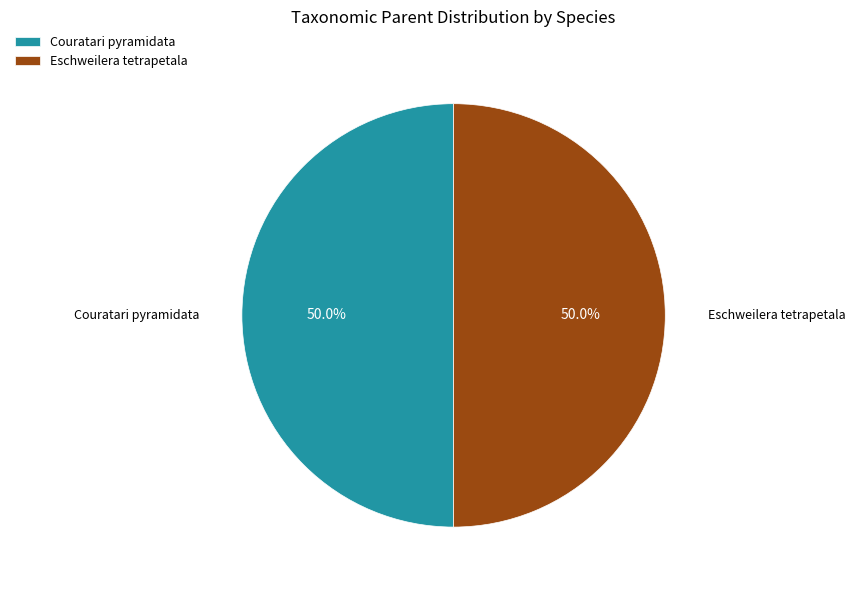

Approximately how many times larger is the value at Eschweilera tetrapetala compared to Couratari pyramidata?

1.0